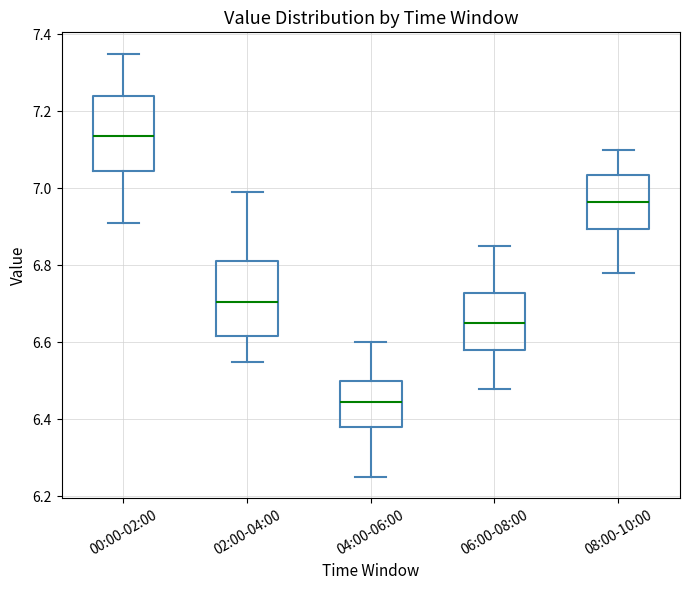

Reading left to right, transcribe this box plot: for each box, give where its median line is, the range the box spans, and where its two whiskers end, as read against the y-axis. The values are not printed on the chart, so give them approximately, as read against the axis.

00:00-02:00: median 7.14, box 7.04 to 7.24, whiskers 6.92 to 7.36
02:00-04:00: median 6.70, box 6.62 to 6.82, whiskers 6.56 to 7.00
04:00-06:00: median 6.44, box 6.38 to 6.50, whiskers 6.26 to 6.60
06:00-08:00: median 6.66, box 6.58 to 6.72, whiskers 6.48 to 6.86
08:00-10:00: median 6.96, box 6.90 to 7.04, whiskers 6.78 to 7.10